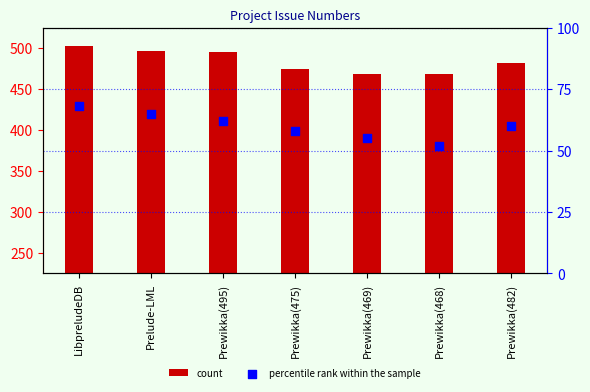

Which series has the largest Y range (max minus min)?

count